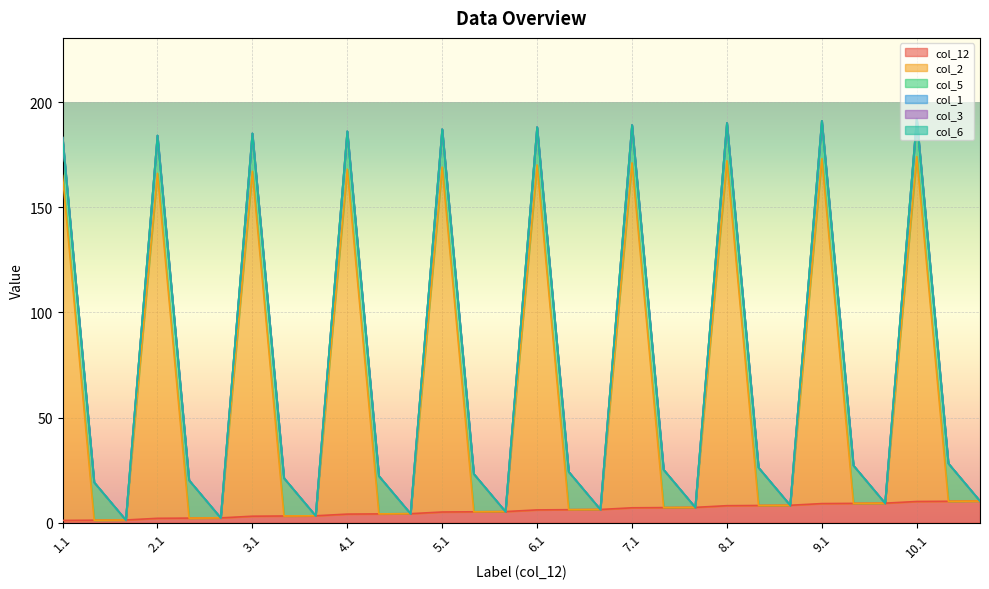

What position from the right is 2.1?

27